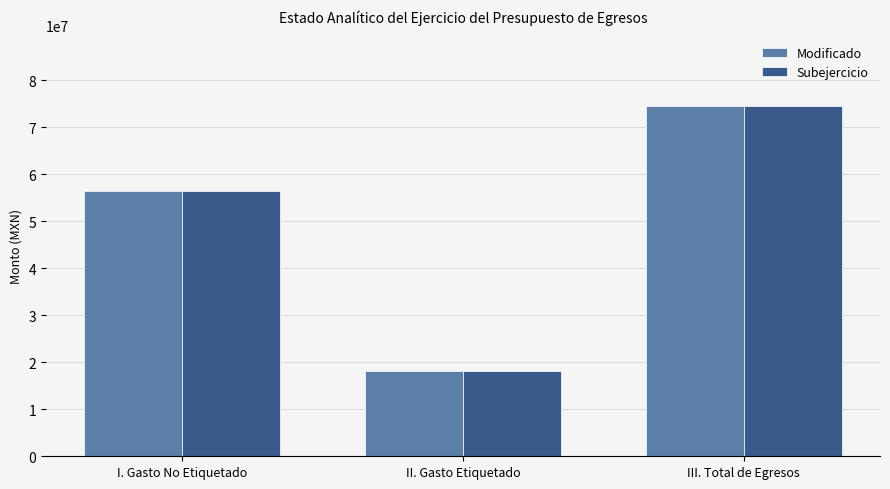

At which category is the sum across all series the highest?

III. Total de Egresos